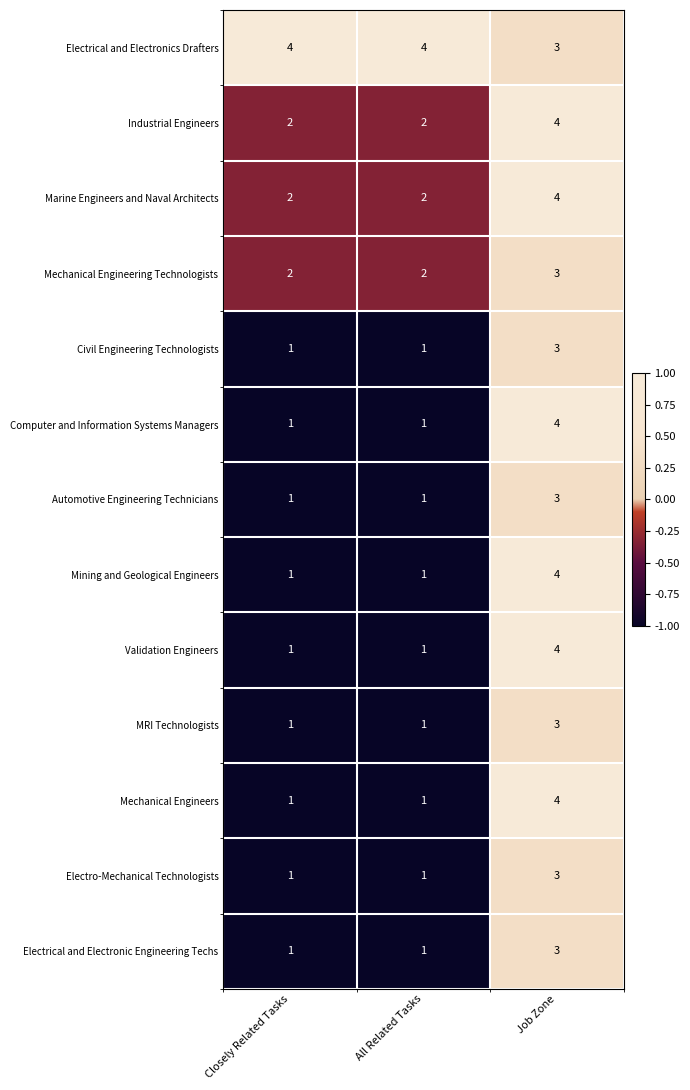

How many categories are shown in the chart?

3